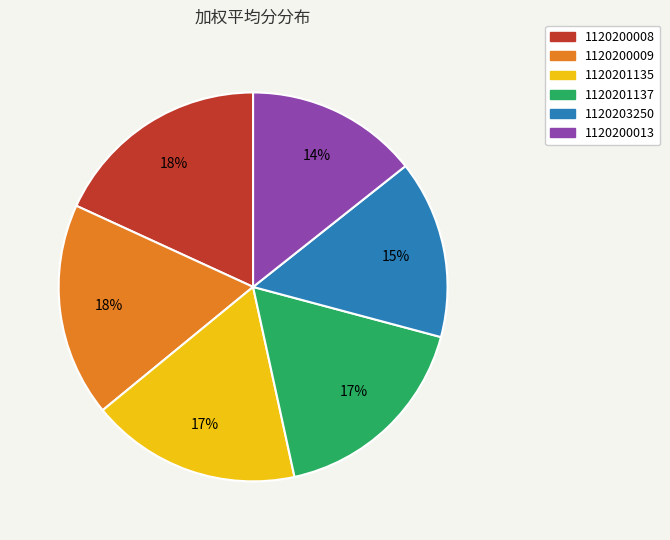

The 1120201137 slice represents 17% of the pie. True or false?

True